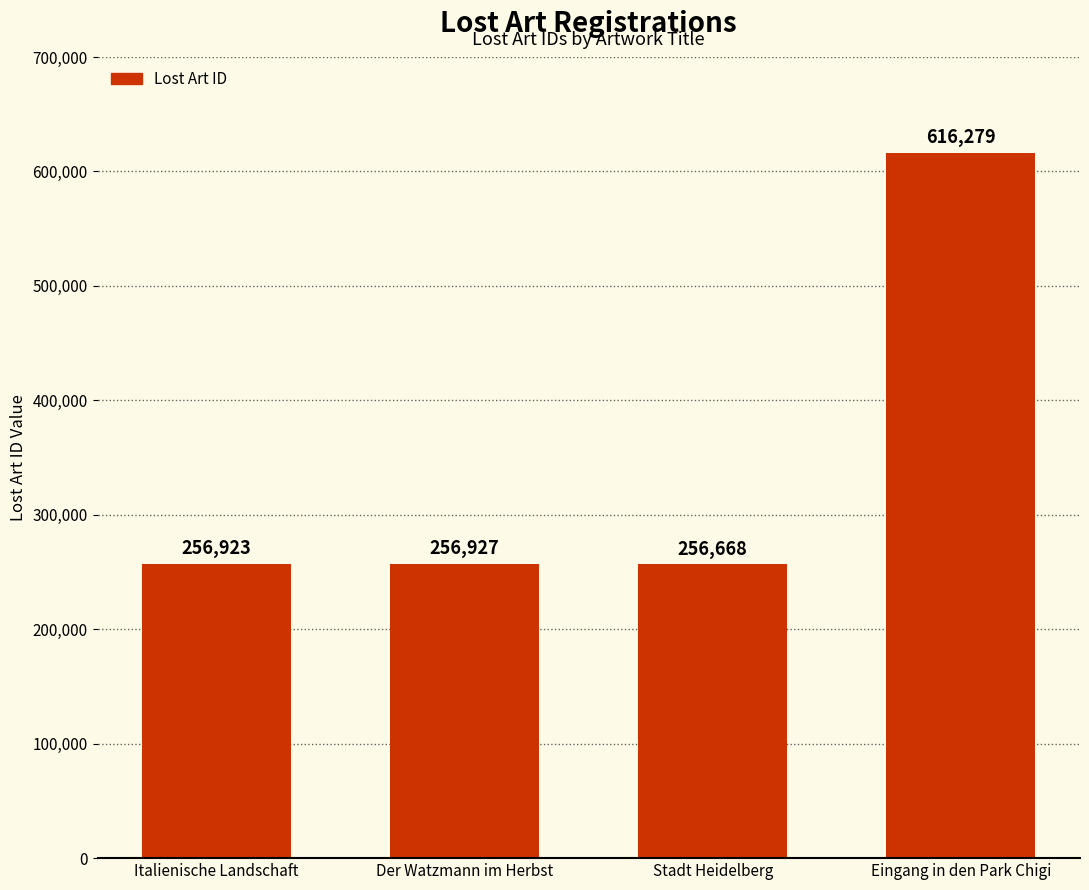

How many bars are there in total?

4